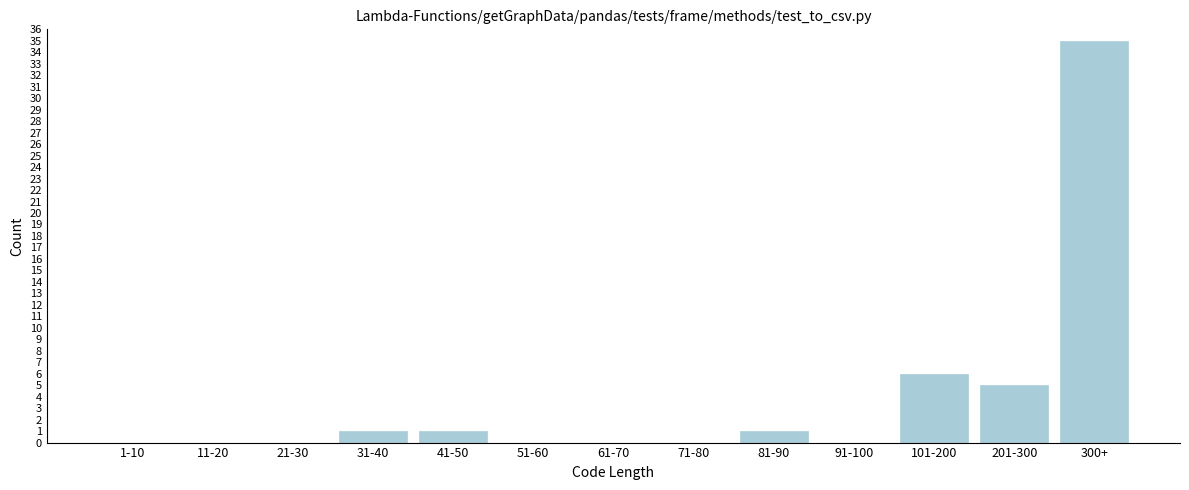

Reading left to right, transcribe all the data shown in this chart.

1-10=0	11-20=0	21-30=0	31-40=1	41-50=1	51-60=0	61-70=0	71-80=0	81-90=1	91-100=0	101-200=6	201-300=5	300+=35